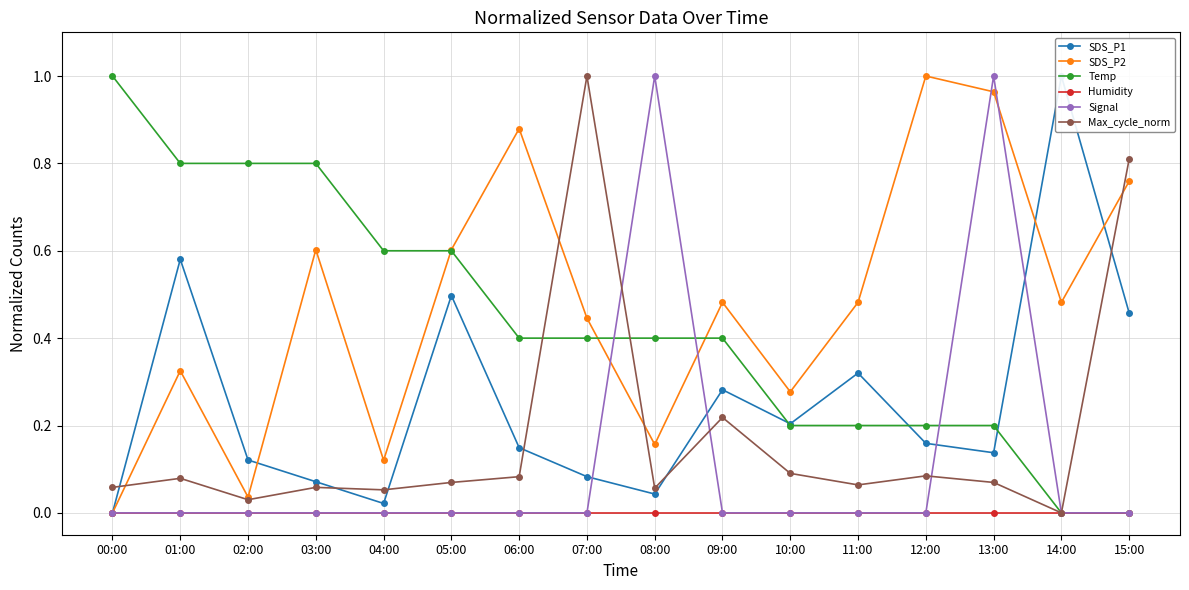

Reading left to right, list all the values displayed in this chart.

SDS_P1: 0.0	0.6	0.1	0.1	0.0	0.5	0.1	0.1	0.0	0.3	0.2	0.3	0.2	0.1	1.0	0.5
SDS_P2: 0.0	0.3	0.0	0.6	0.1	0.6	0.9	0.4	0.2	0.5	0.3	0.5	1.0	1.0	0.5	0.8
Temp: 1.0	0.8	0.8	0.8	0.6	0.6	0.4	0.4	0.4	0.4	0.2	0.2	0.2	0.2	0.0	0.0
Humidity: 0.0	0.0	0.0	0.0	0.0	0.0	0.0	0.0	0.0	0.0	0.0	0.0	0.0	0.0	0.0	0.0
Signal: 0.0	0.0	0.0	0.0	0.0	0.0	0.0	0.0	1.0	0.0	0.0	0.0	0.0	1.0	0.0	0.0
Max_cycle_norm: 0.1	0.1	0.0	0.1	0.1	0.1	0.1	1.0	0.1	0.2	0.1	0.1	0.1	0.1	0.0	0.8